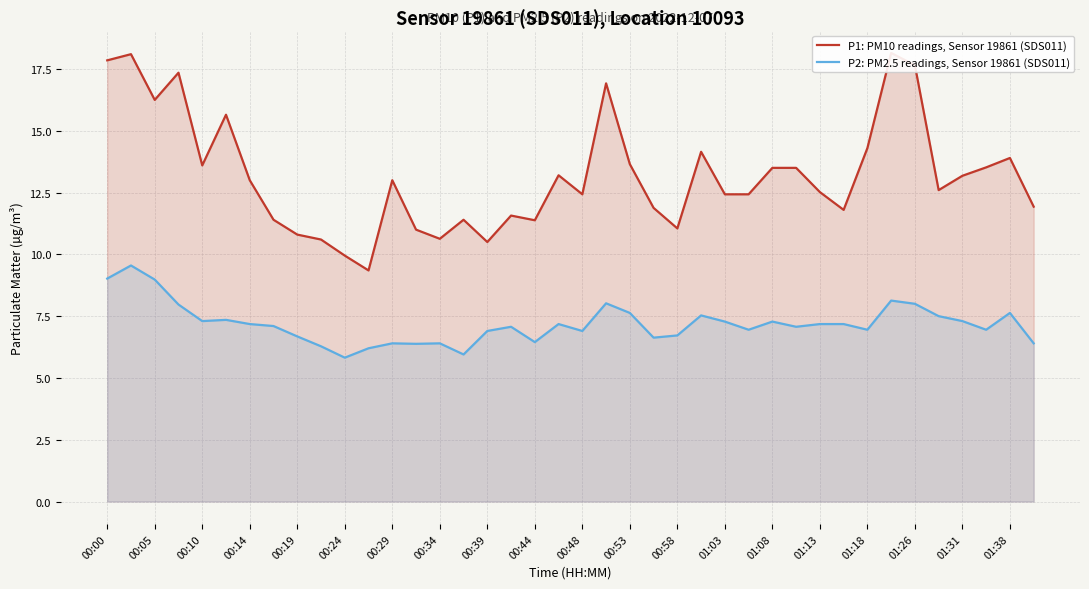

The value of P2: PM2.5 readings, Sensor 19861 (SDS011) at 00:34 is 11.0. True or false?

False